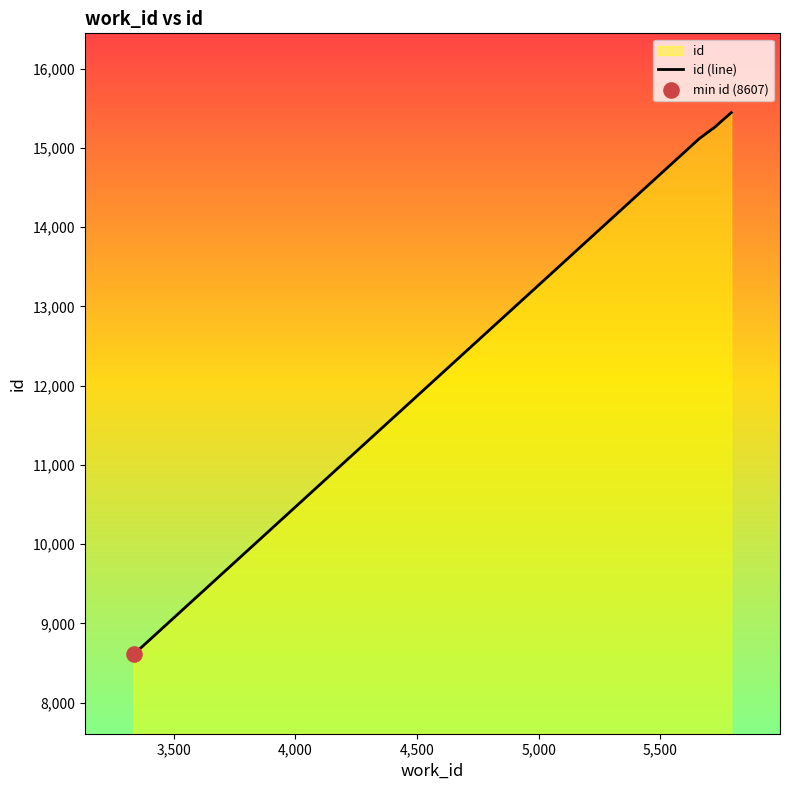

What is the smallest value displayed?

8607